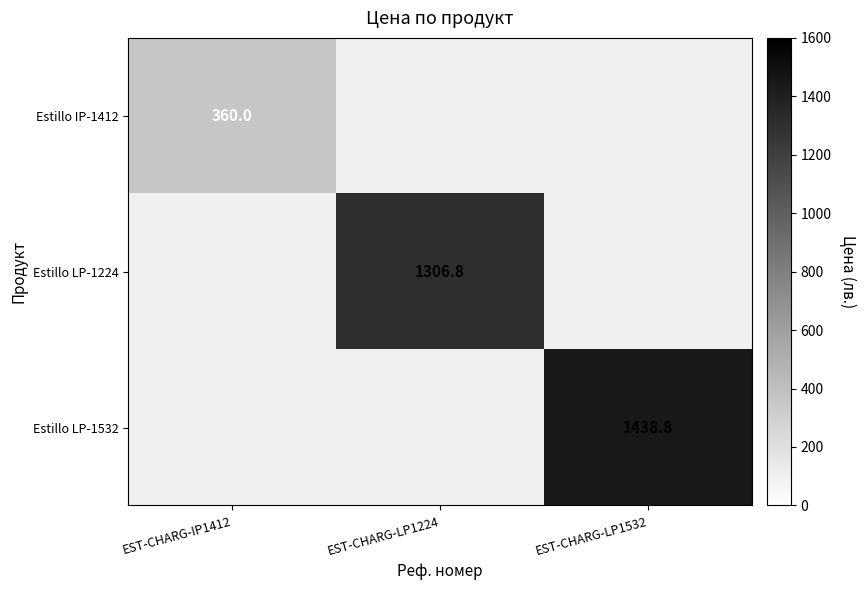

Is it true that Estillo LP-1224 equals 1306.8 at EST-CHARG-LP1224?

True